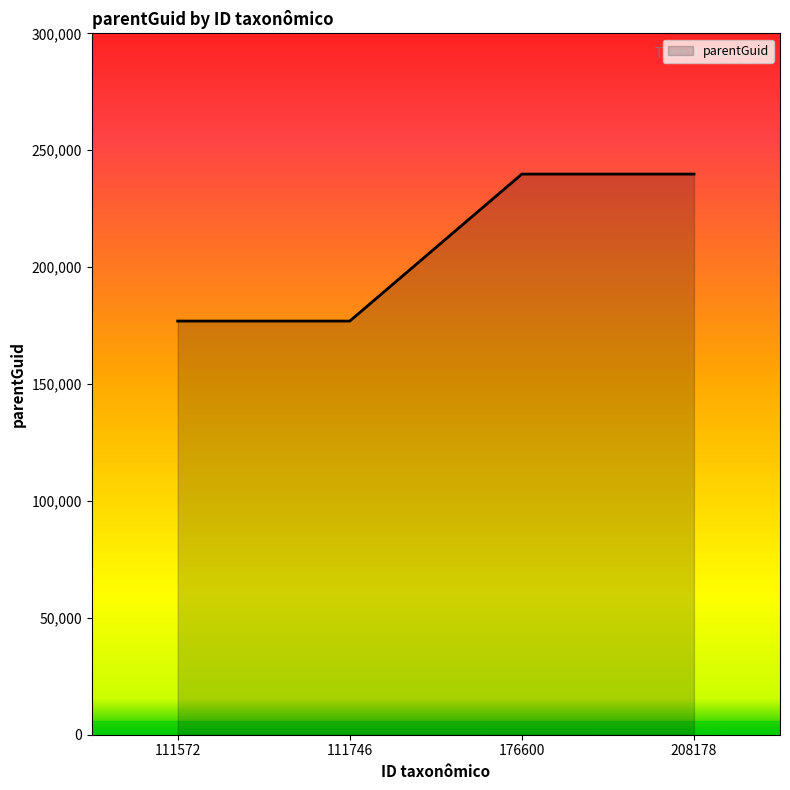

Is it true that the value at 111746 is 64295?

False